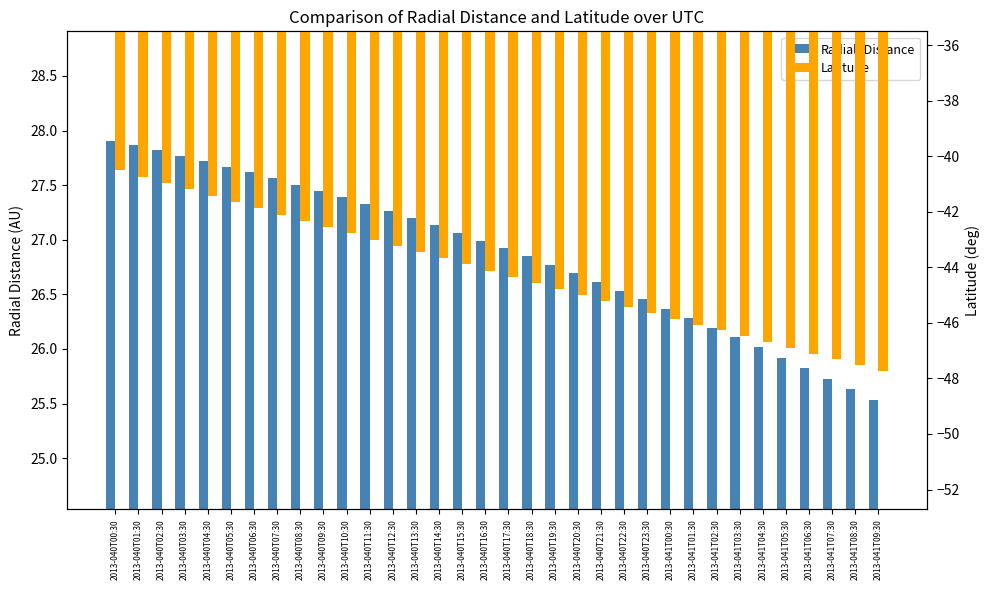

What is the spread (max minus min) of values at 2013-040T18:30?

71.4